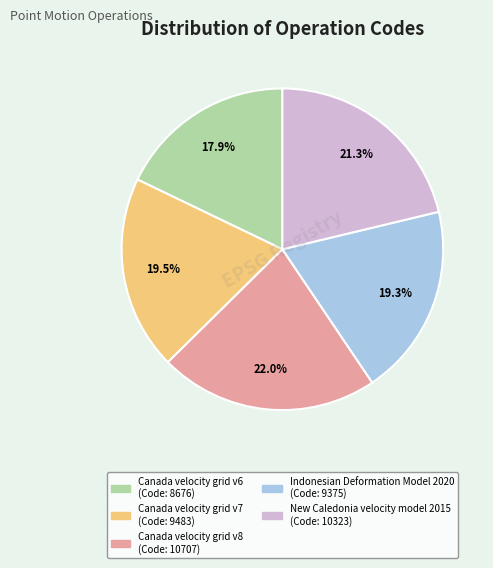

Count the number of slices in the pie.

5